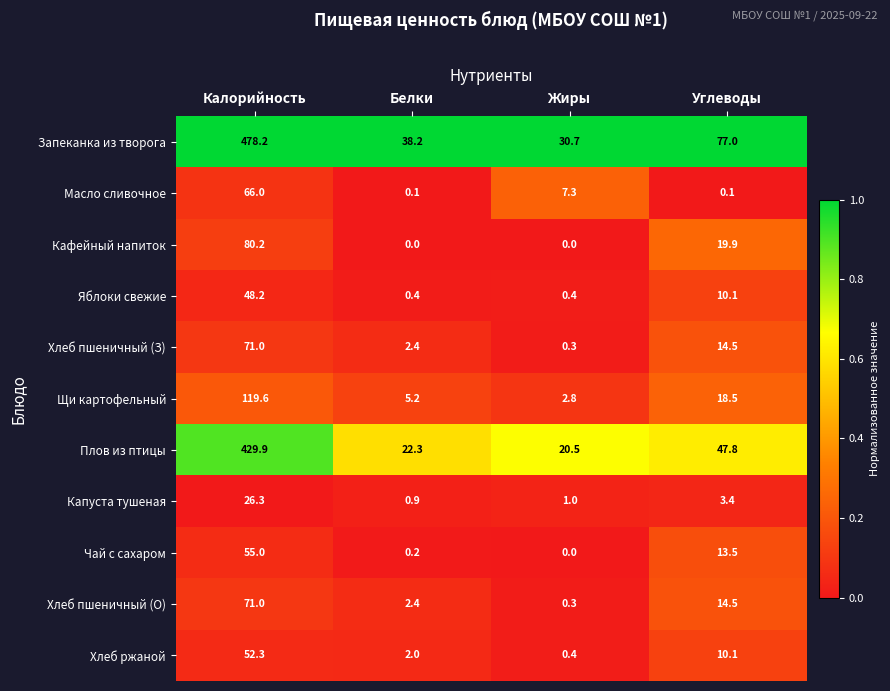

Which series has the largest total across all categories?

Запеканка из творога